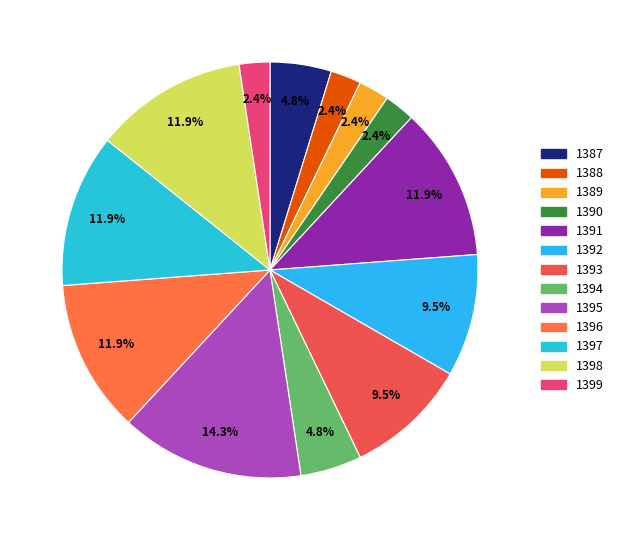

What percentage is the 1398 slice, to the nearest percent?

12%